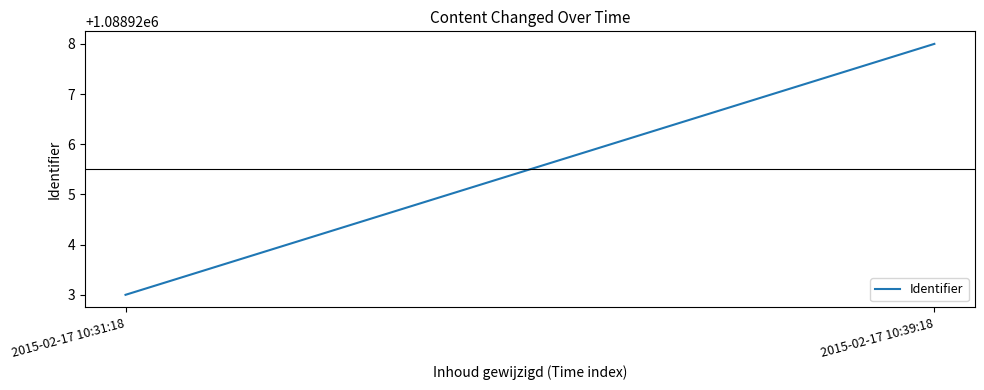

What is the change in value from 2015-02-17 10:31:18 to 2015-02-17 10:39:18?

+5